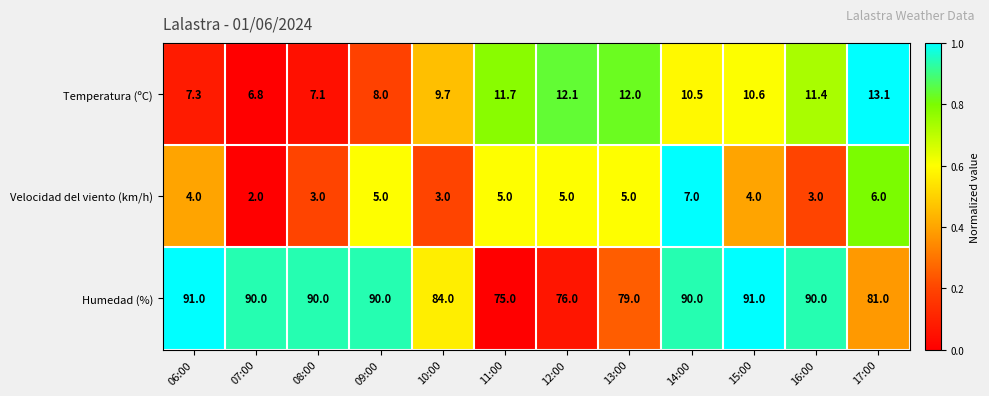

Which series changed the most between 10:00 and 15:00?

Humedad (%)